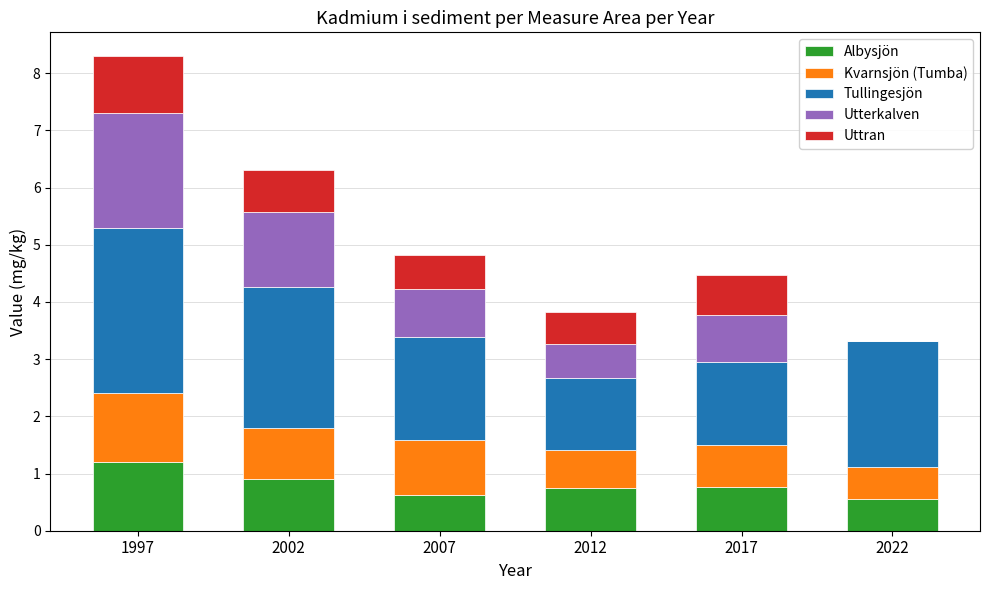

The Albysjön series shows 0.9 at 2022. True or false?

False